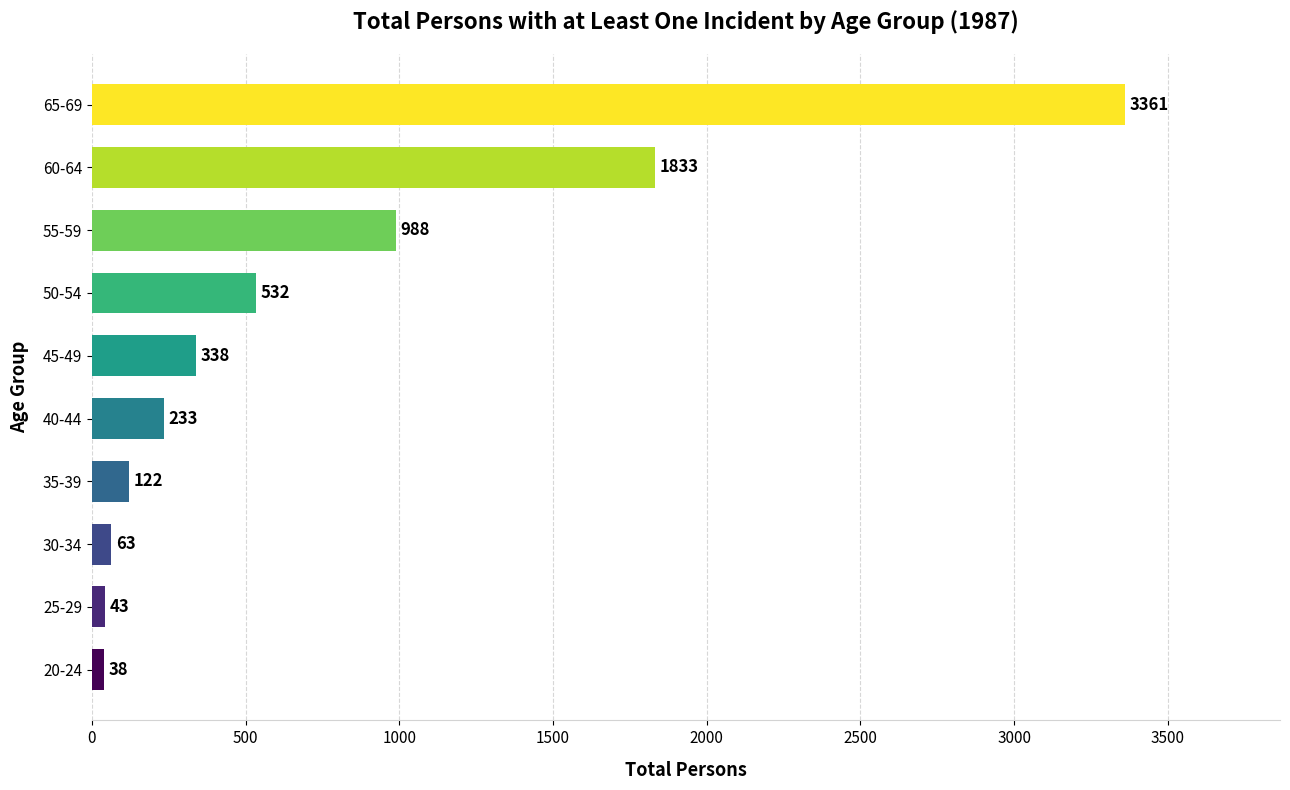

Which label corresponds to the largest value in the chart?

65-69